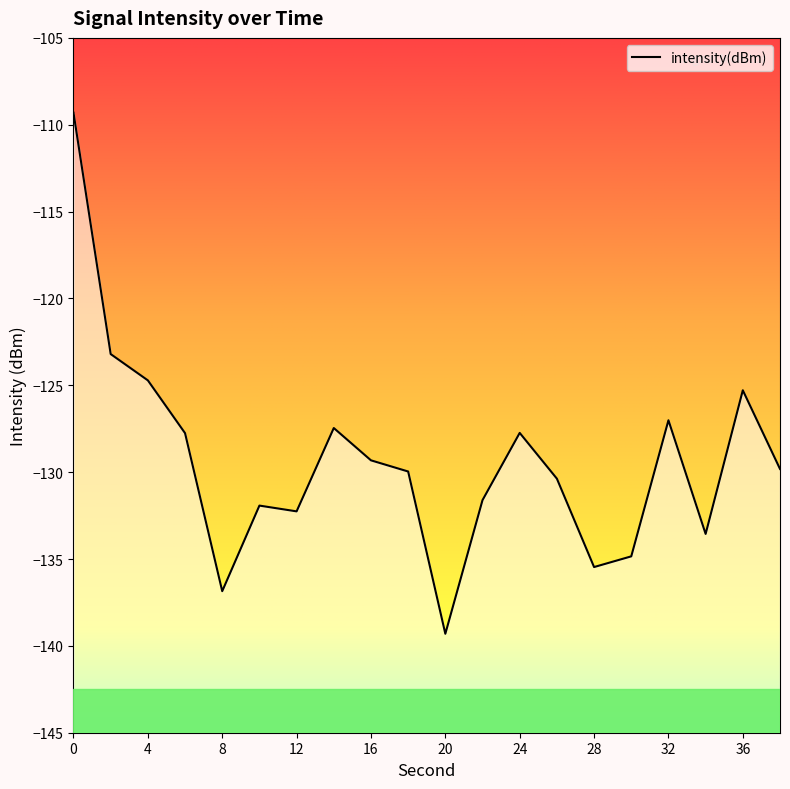

What is the minimum value shown in the chart?

-139.3